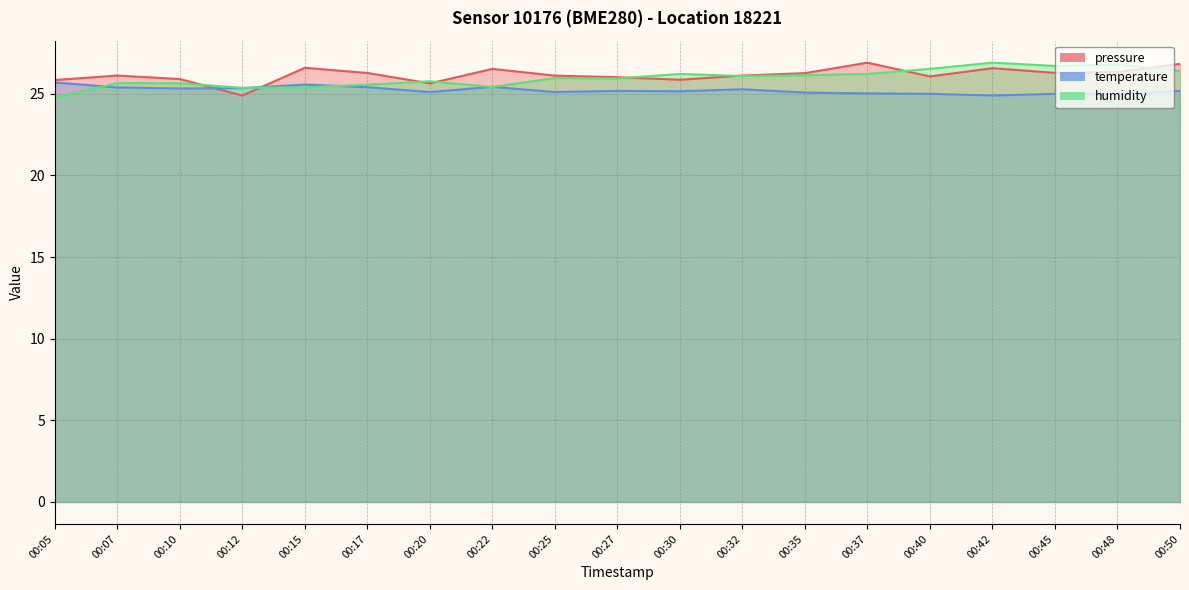

Does the chart have visible grid lines?

Yes